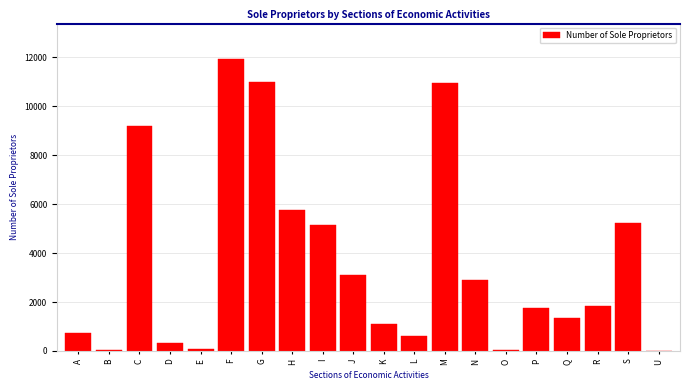

What is the ratio of the value at K to the value at L?

1.9